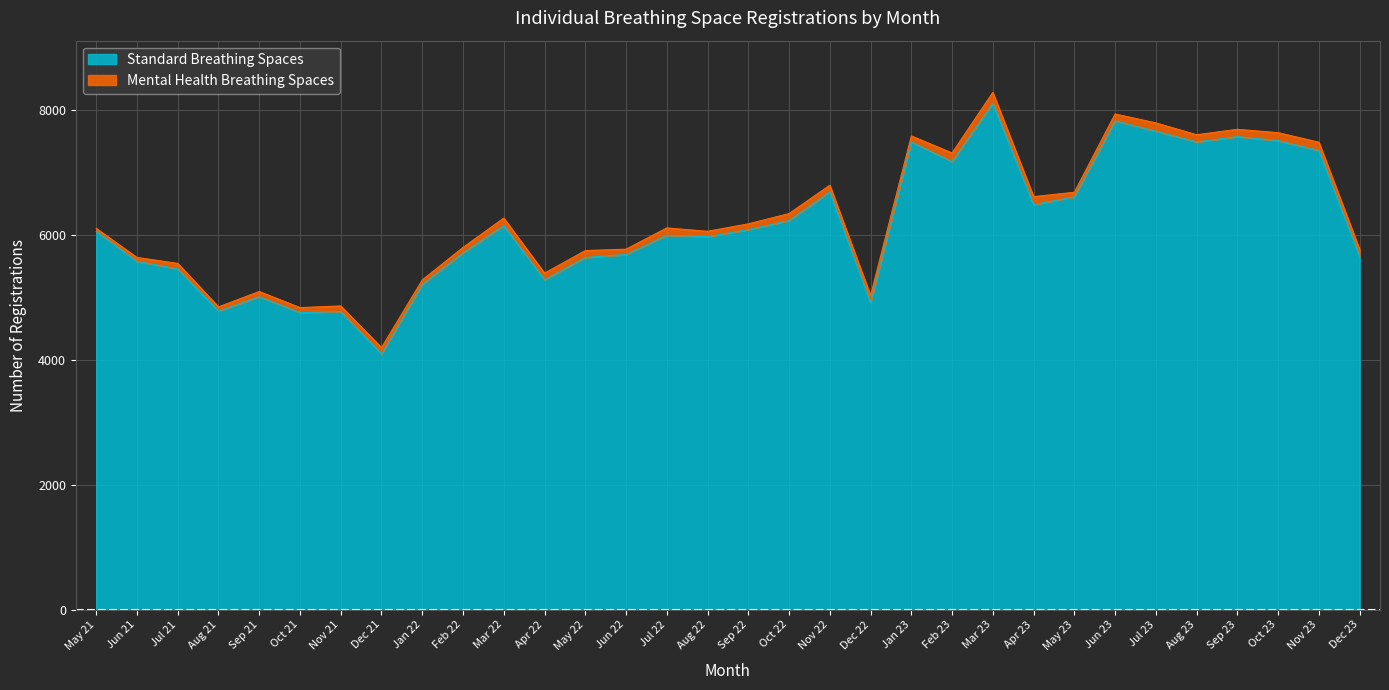

List the labels in order of value, largest first.

Mar 23, Jun 23, Jul 23, Sep 23, Oct 23, Aug 23, Jan 23, Nov 23, Feb 23, Nov 22, May 23, Apr 23, Oct 22, Mar 22, Sep 22, May 21, Jul 22, Aug 22, Feb 22, Jun 22, Dec 23, May 22, Jun 21, Jul 21, Apr 22, Jan 22, Sep 21, Dec 22, Aug 21, Nov 21, Oct 21, Dec 21